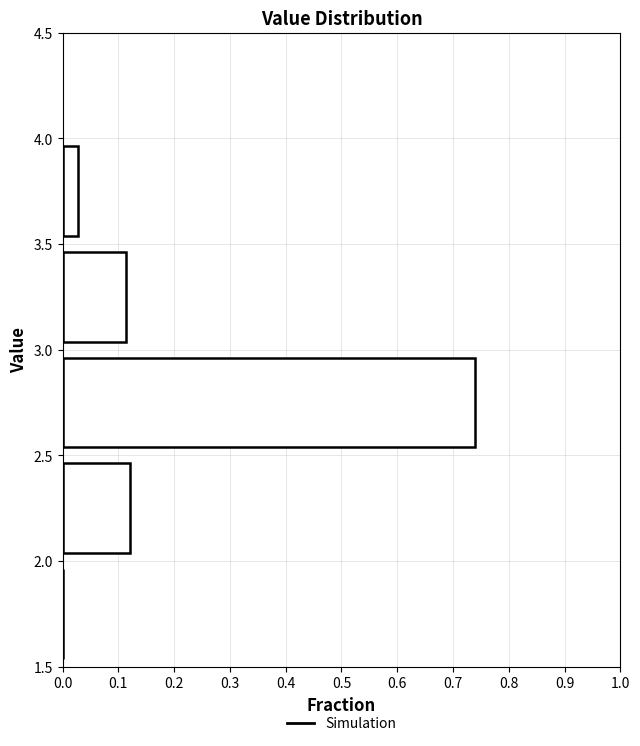

Reading bottom to top, transcribe this chart: for each bar, give the range it covers on the y-axis and its length. The values are not printed on the chart, so give them approximately, as read against the axis.

1.5 to 2.0: 0
2.0 to 2.5: 0.12
2.5 to 3.0: 0.74
3.0 to 3.5: 0.11
3.5 to 4.0: 0.03